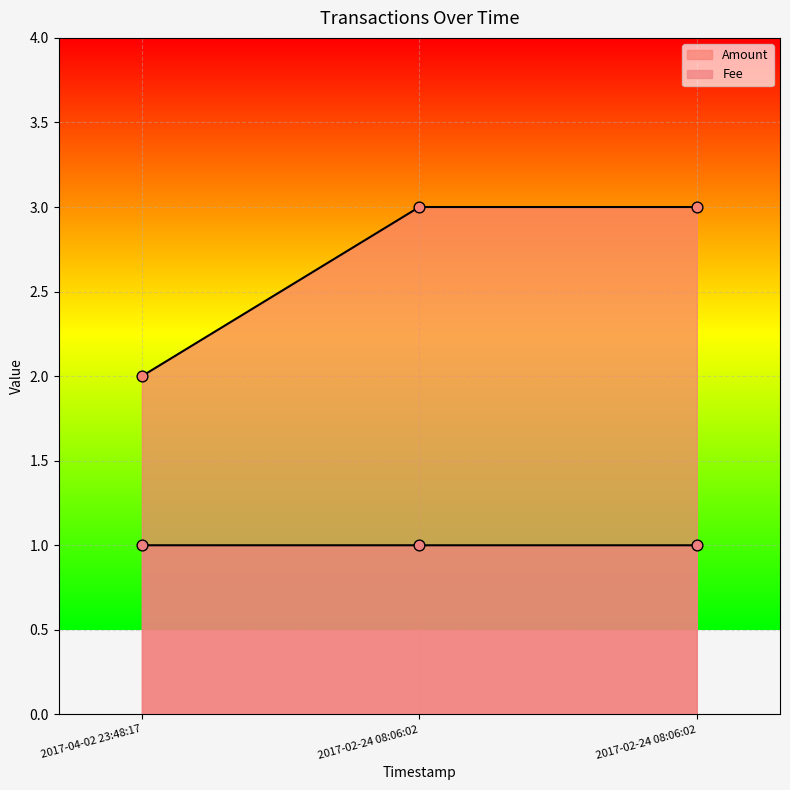

Which series has the largest total across all categories?

Amount